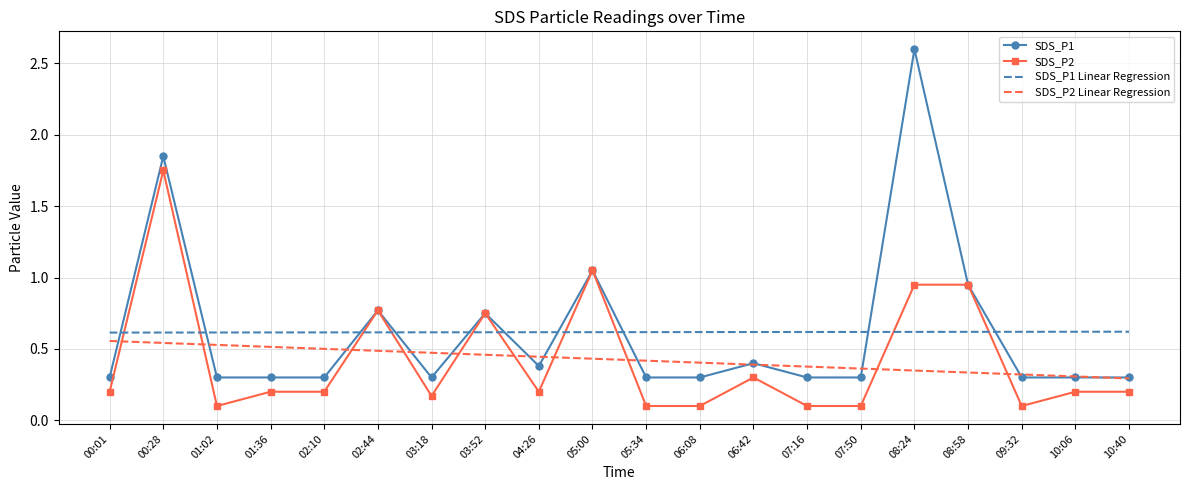

How many categories are shown in the chart?

20